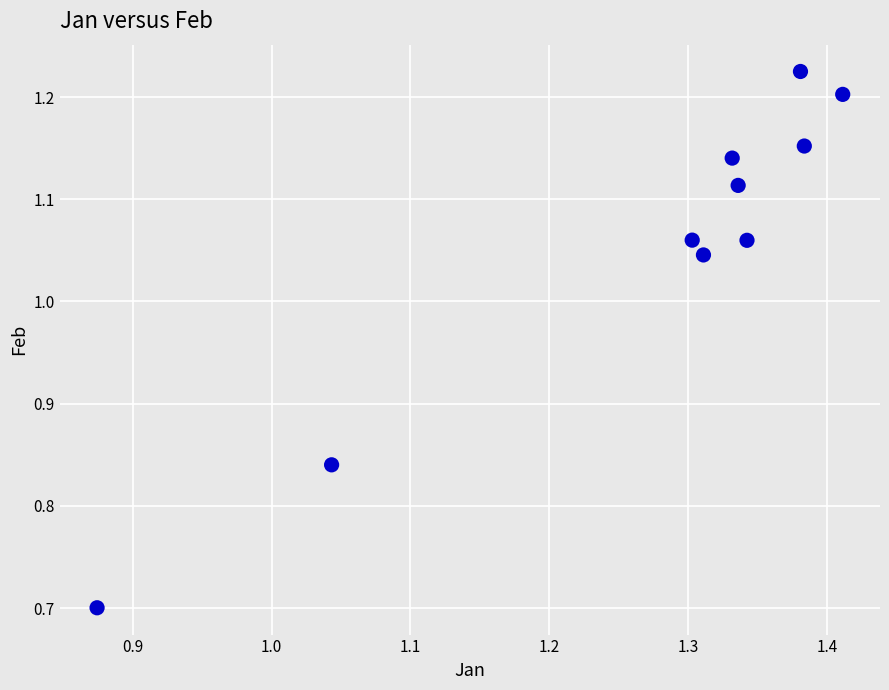

What Y value in the scatter plot is closest to 0?

0.7